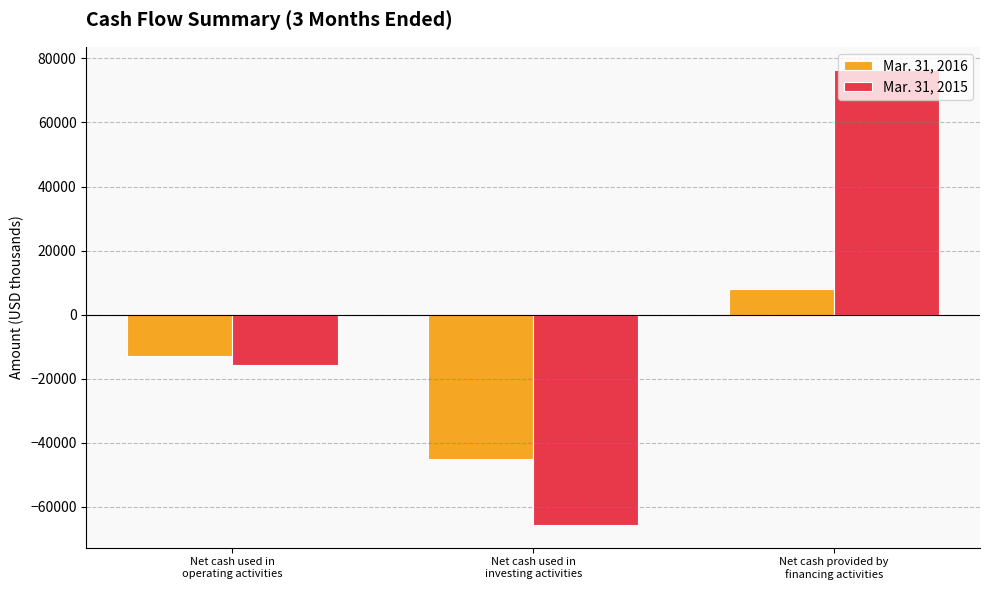

Where does the Mar. 31, 2016 series first go above -13043?

Net cash provided by
financing activities